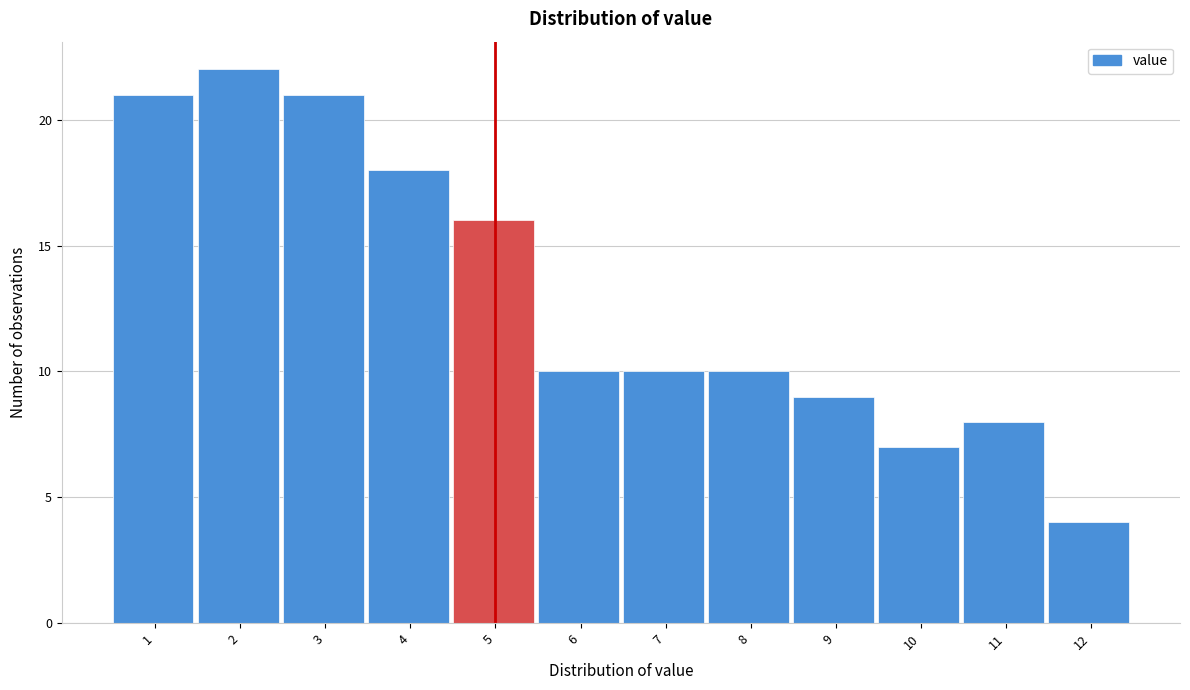

Reading left to right, list all the values displayed in this chart.

1=21	2=22	3=21	4=18	5=16	6=10	7=10	8=10	9=9	10=7	11=8	12=4